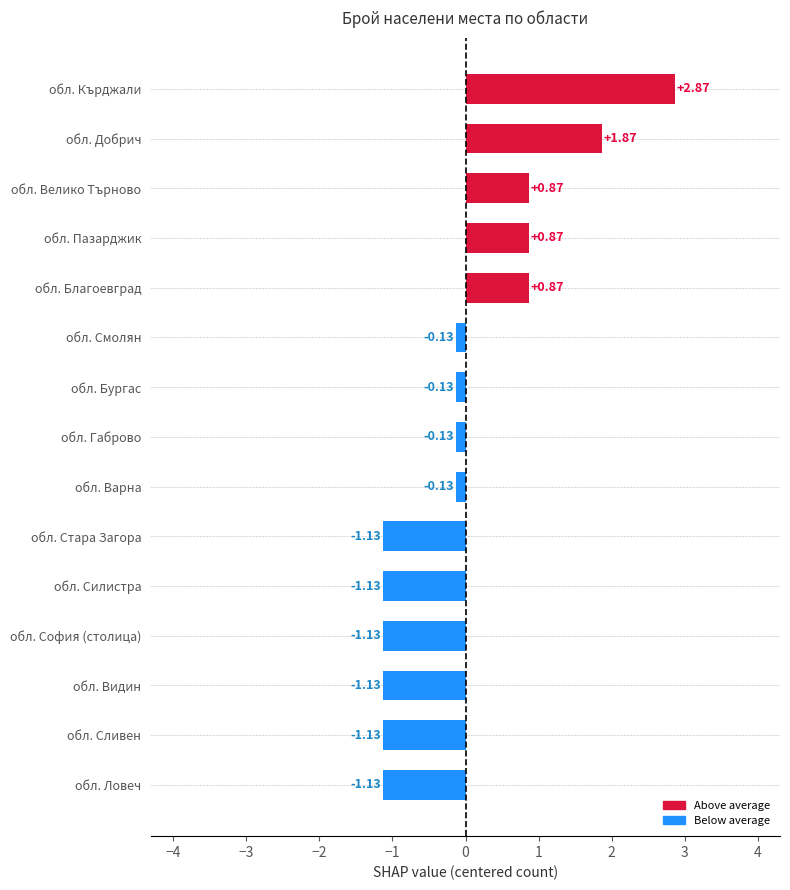

What is the sum of the values at обл. Габрово and обл. Благоевград?

0.7